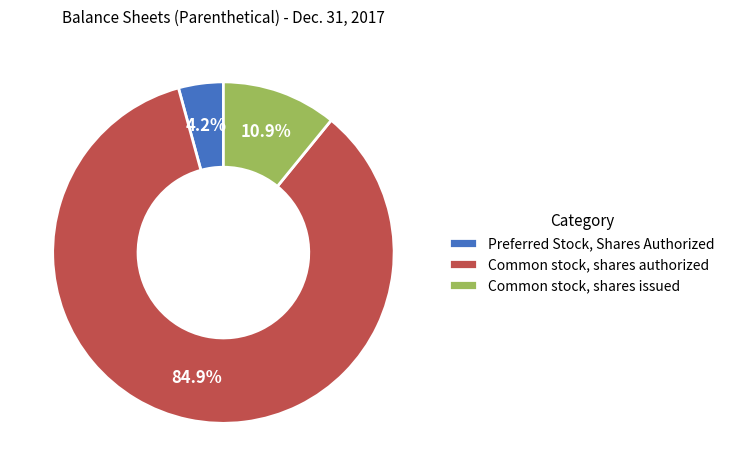

Which slice is the smallest?

Preferred Stock, Shares Authorized